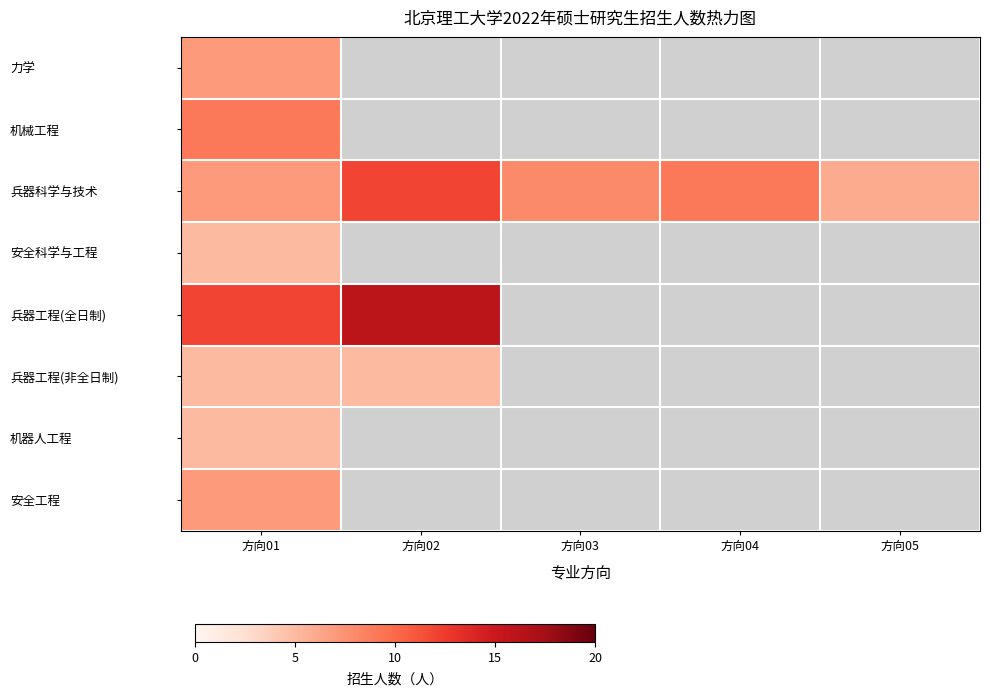

Which series has the largest range (max minus min)?

兵器科学与技术